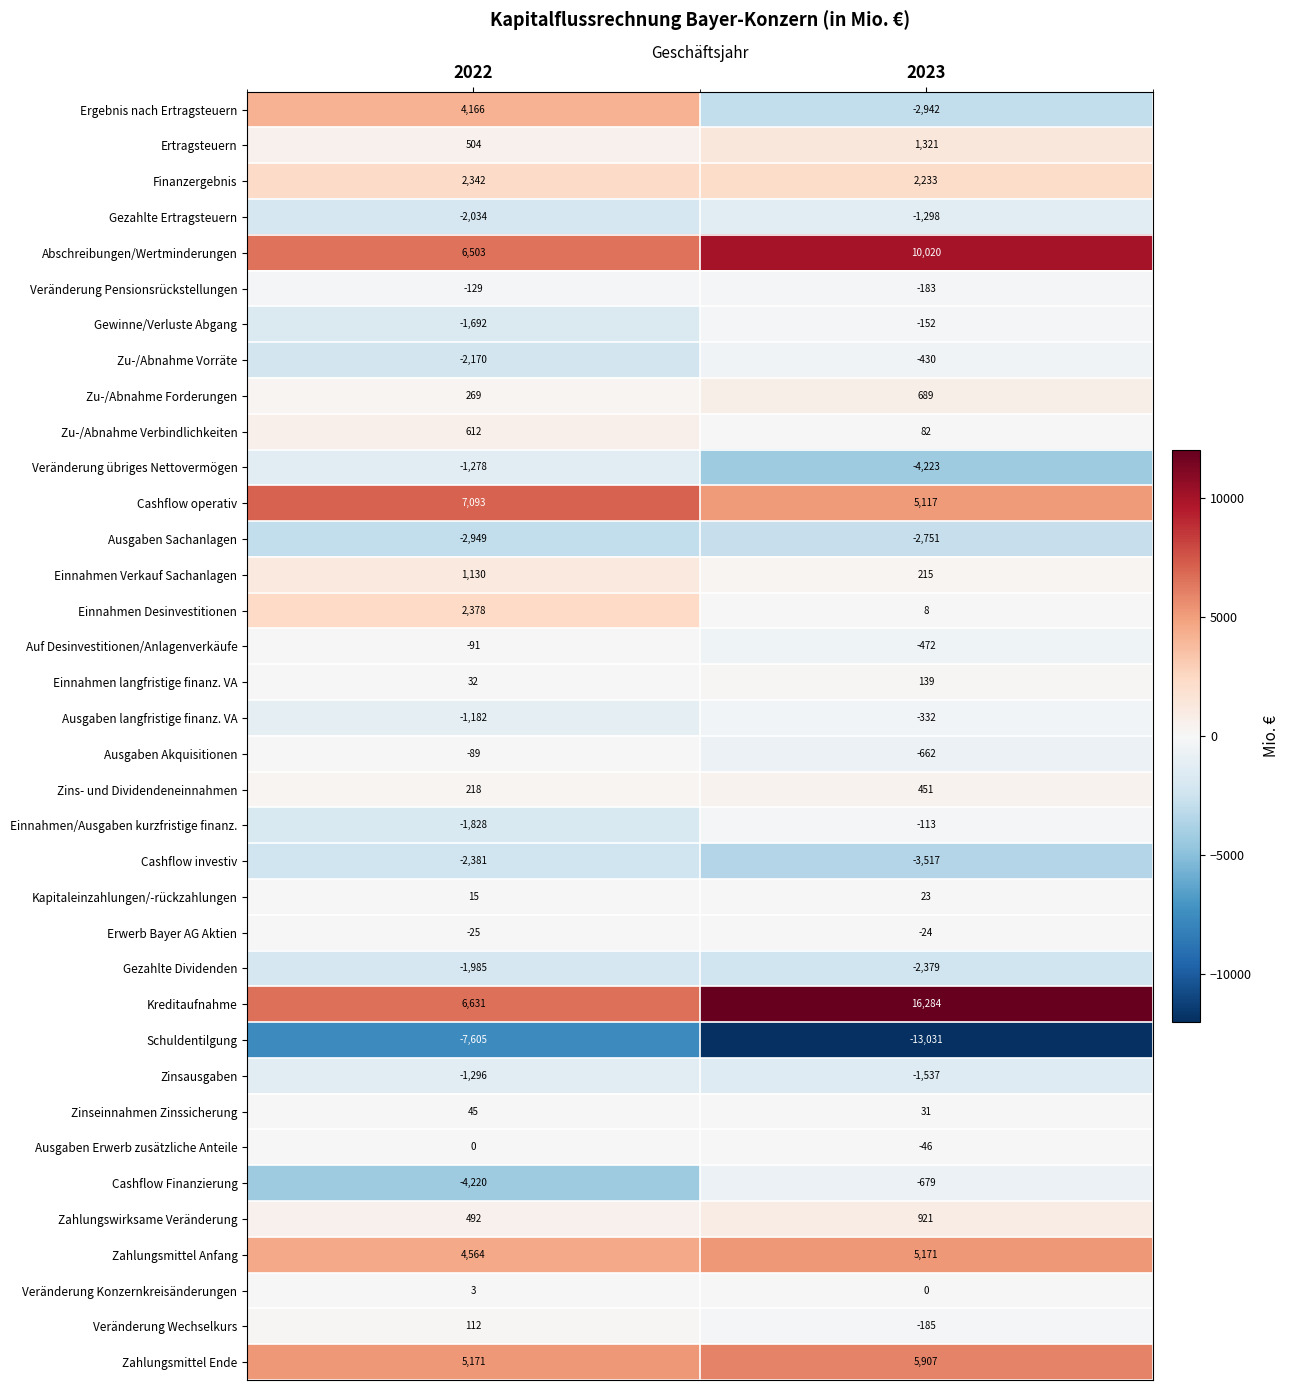

At 2022, list the series in order from largest to smallest.

Cashflow operativ, Kreditaufnahme, Abschreibungen/Wertminderungen, Zahlungsmittel Ende, Zahlungsmittel Anfang, Ergebnis nach Ertragsteuern, Einnahmen Desinvestitionen, Finanzergebnis, Einnahmen Verkauf Sachanlagen, Zu-/Abnahme Verbindlichkeiten, Ertragsteuern, Zahlungswirksame Veränderung, Zu-/Abnahme Forderungen, Zins- und Dividendeneinnahmen, Veränderung Wechselkurs, Zinseinnahmen Zinssicherung, Einnahmen langfristige finanz. VA, Kapitaleinzahlungen/-rückzahlungen, Veränderung Konzernkreisänderungen, Ausgaben Erwerb zusätzliche Anteile, Erwerb Bayer AG Aktien, Ausgaben Akquisitionen, Auf Desinvestitionen/Anlagenverkäufe, Veränderung Pensionsrückstellungen, Ausgaben langfristige finanz. VA, Veränderung übriges Nettovermögen, Zinsausgaben, Gewinne/Verluste Abgang, Einnahmen/Ausgaben kurzfristige finanz., Gezahlte Dividenden, Gezahlte Ertragsteuern, Zu-/Abnahme Vorräte, Cashflow investiv, Ausgaben Sachanlagen, Cashflow Finanzierung, Schuldentilgung